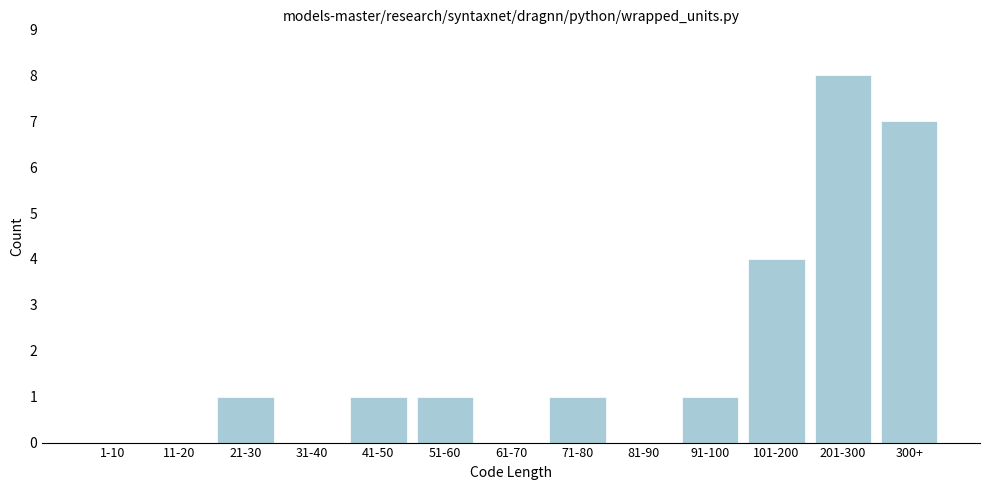

Reading right to left, list all the values displayed in this chart.

300+=7	201-300=8	101-200=4	91-100=1	81-90=0	71-80=1	61-70=0	51-60=1	41-50=1	31-40=0	21-30=1	11-20=0	1-10=0